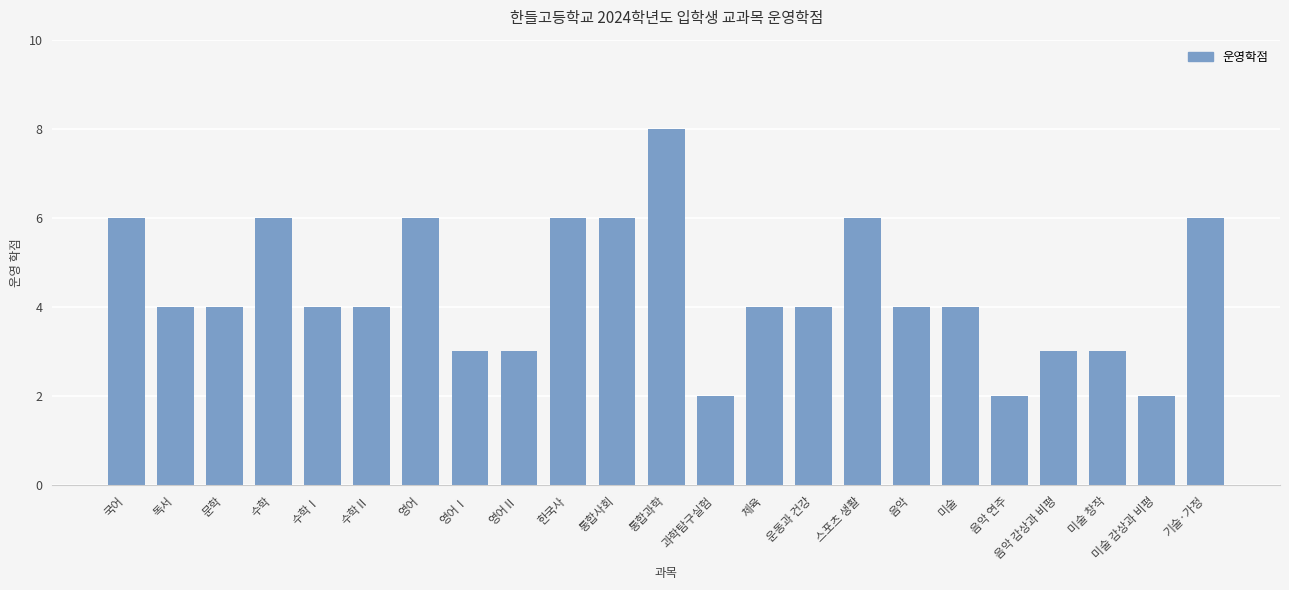

Is it true that the value at 미술 is 6?

False